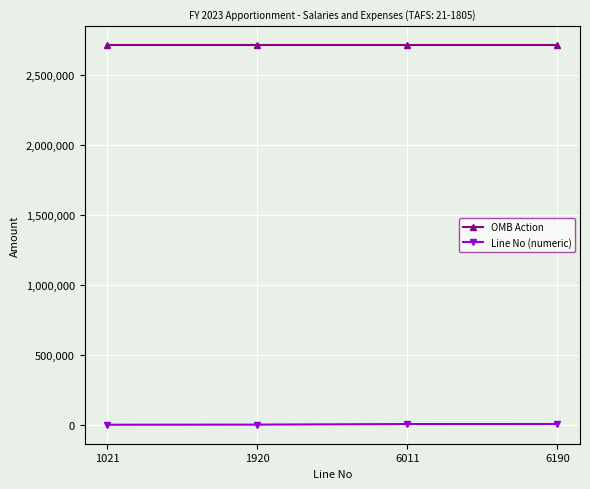

List the series in order of their overall mean, highest first.

OMB Action, Line No (numeric)